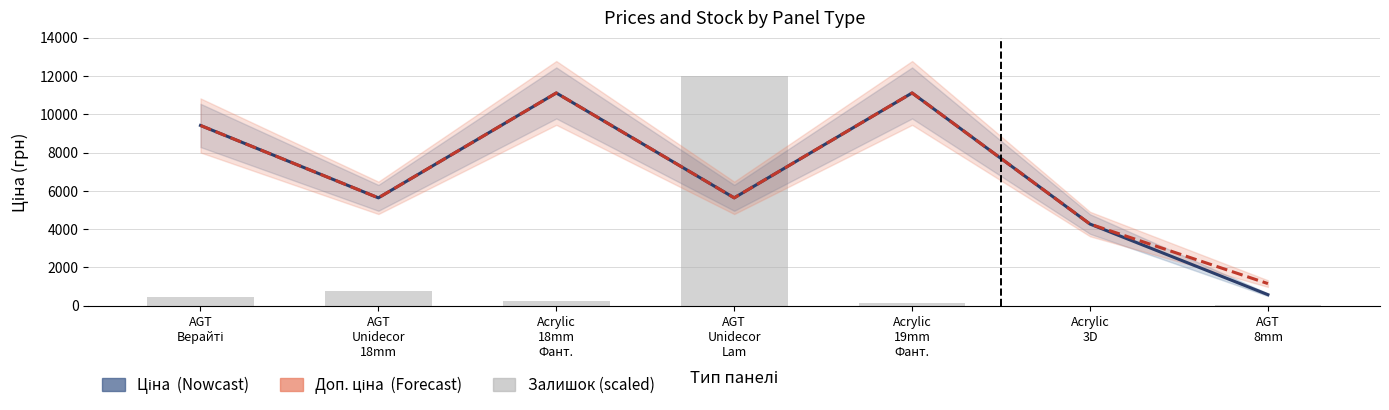

Which series changed the most between AGT
Unidecor
18mm and Acrylic
18mm
Фант.?

Ціна (Nowcast)